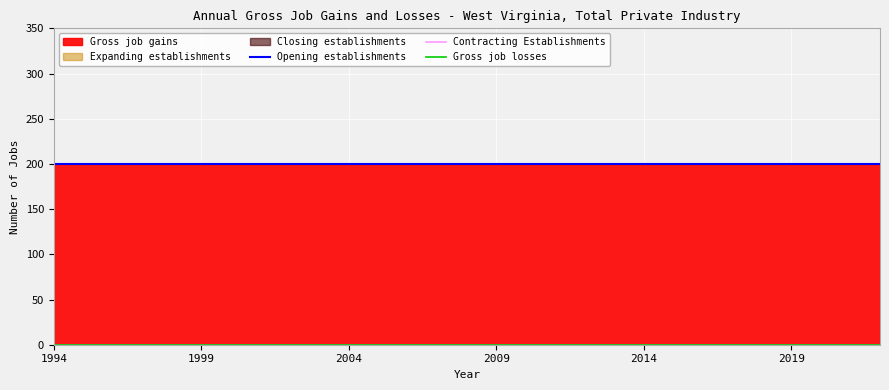

What is the greatest value displayed?

200